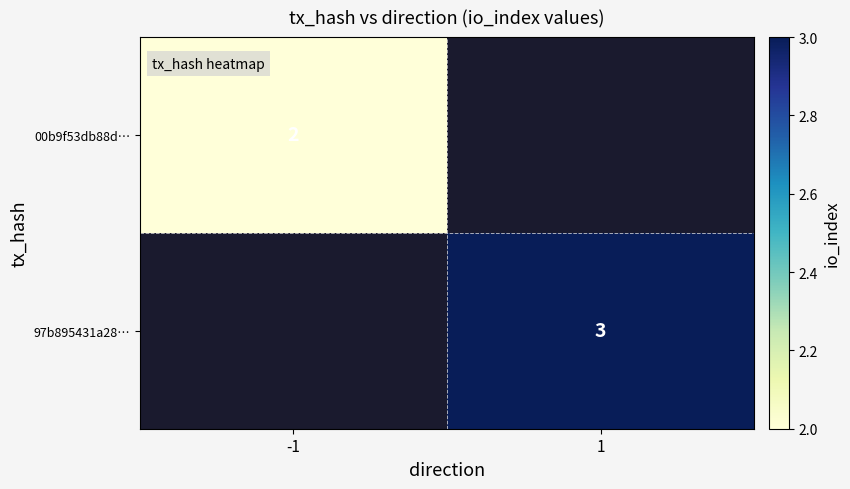

At how many categories does at least one series exceed 2?

1